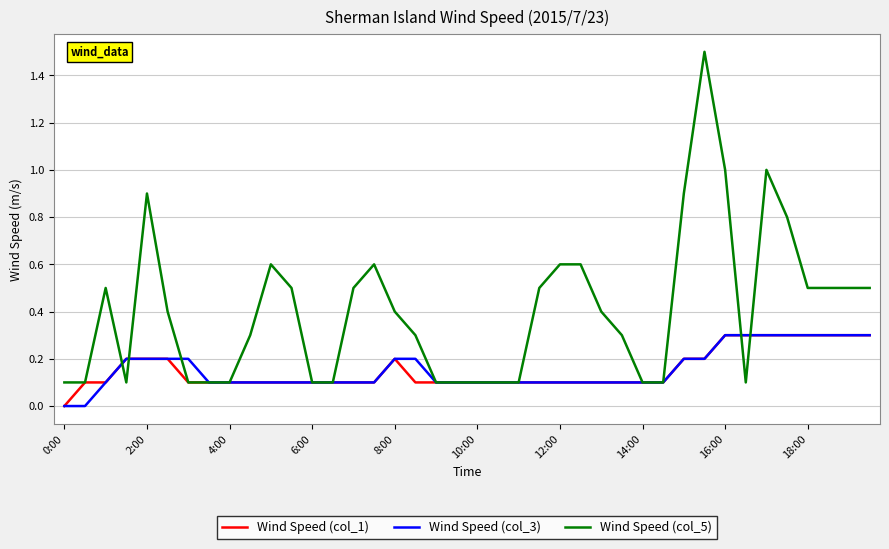

What is the difference between the second highest and minimum values in the Wind Speed (col_3) series?

0.3